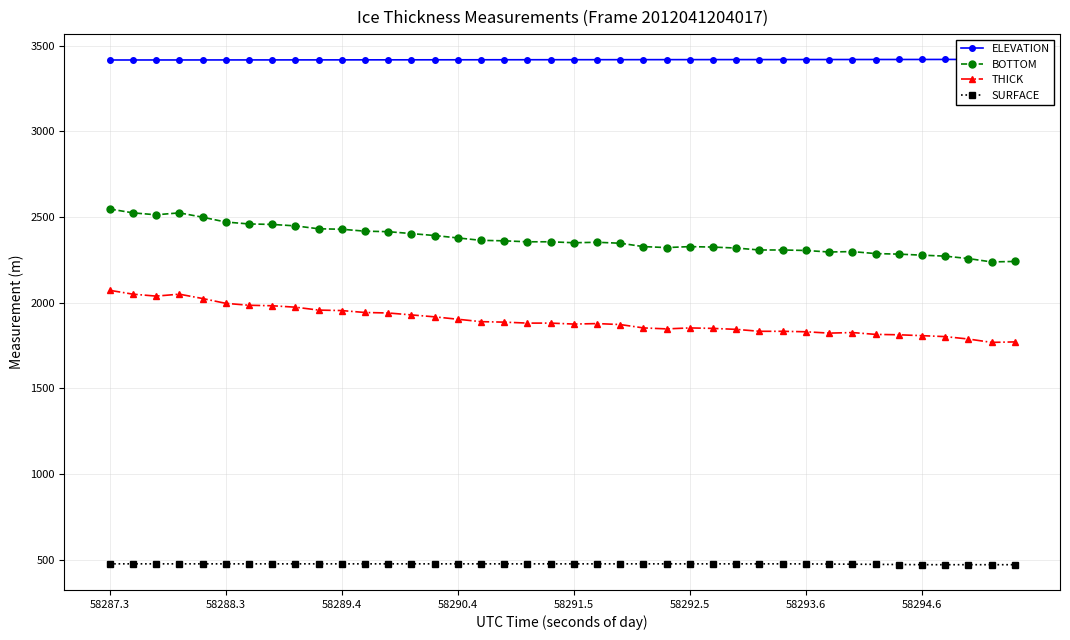

The value of BOTTOM at 58289.4 is 2428.6. True or false?

True